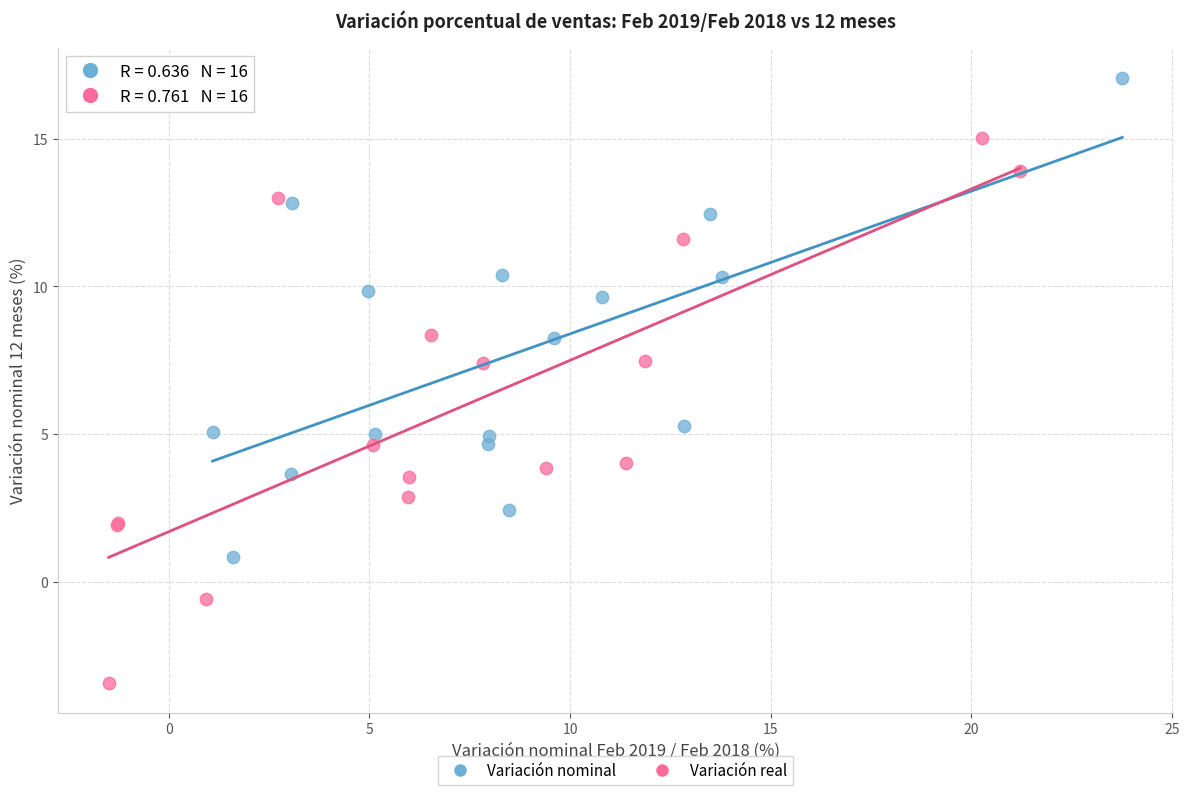

Which series contains the highest Y value?

Variación nominal